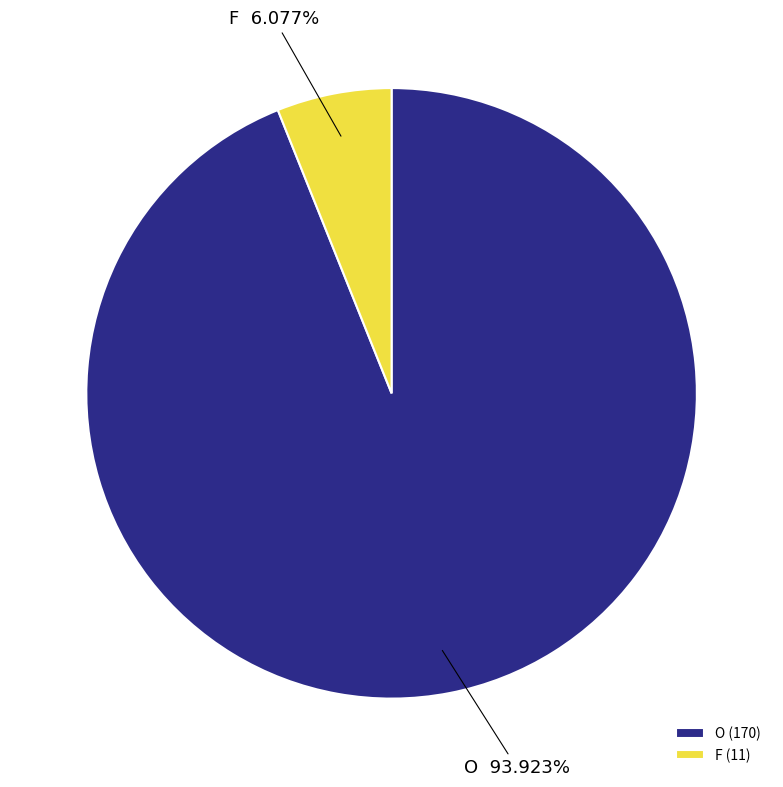

The F slice represents 12% of the pie. True or false?

False